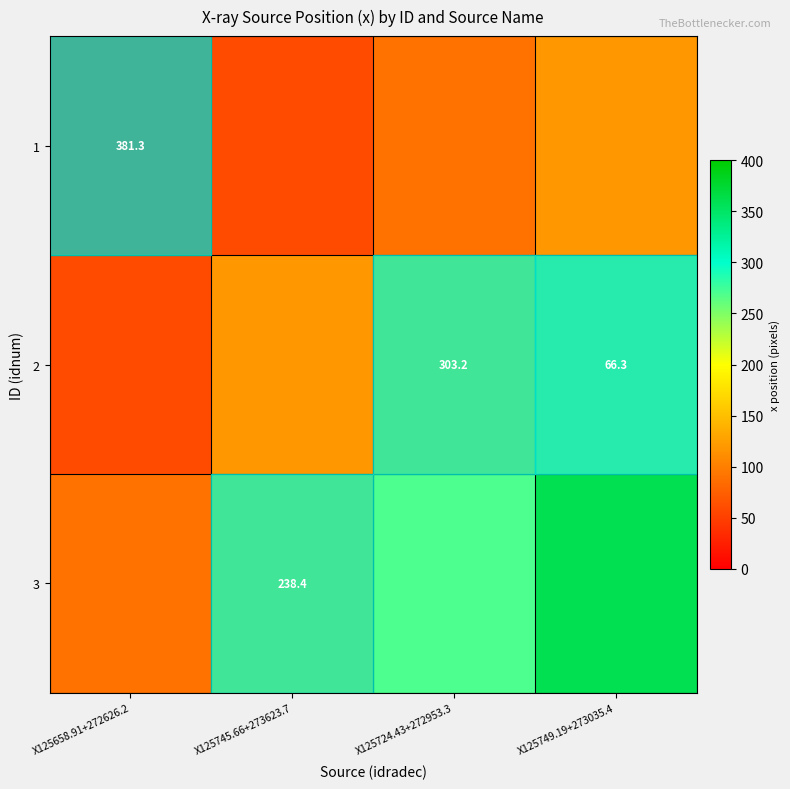

The 2 series shows 97.7 at X125749.19+273035.4. True or false?

False